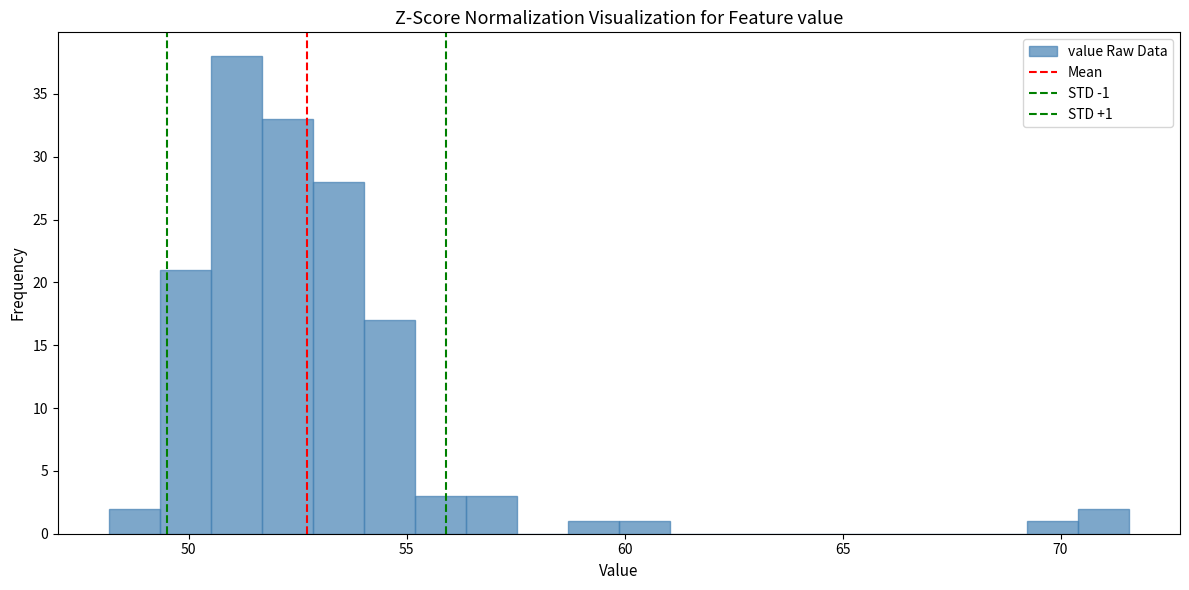

Around what value on the x-axis is the tallest bar? Give the approximate position of its centre, as read against the axis.

51.0